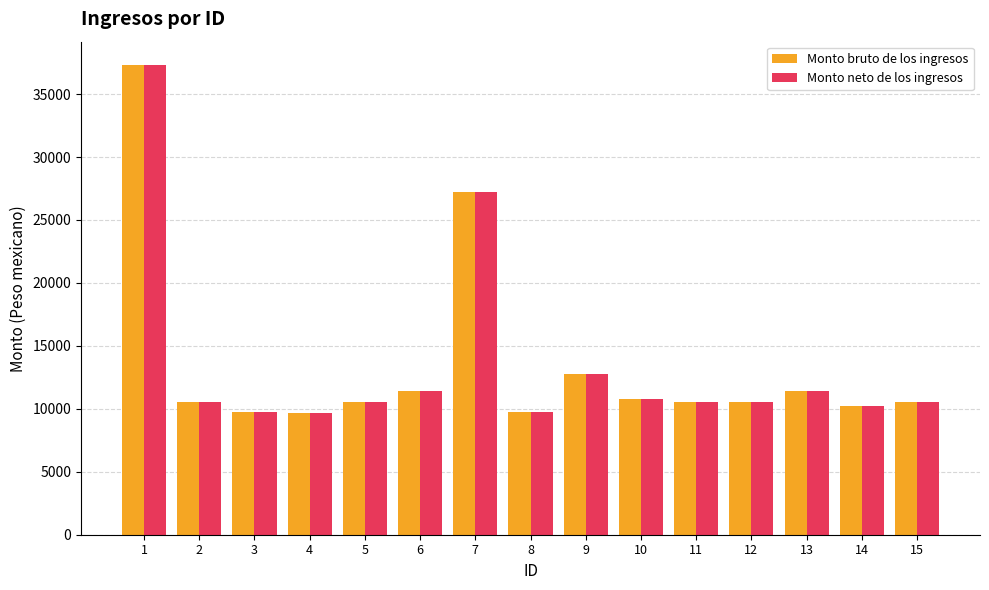

What is the sum of the Monto neto de los ingresos values at 1 and 11?

47847.6